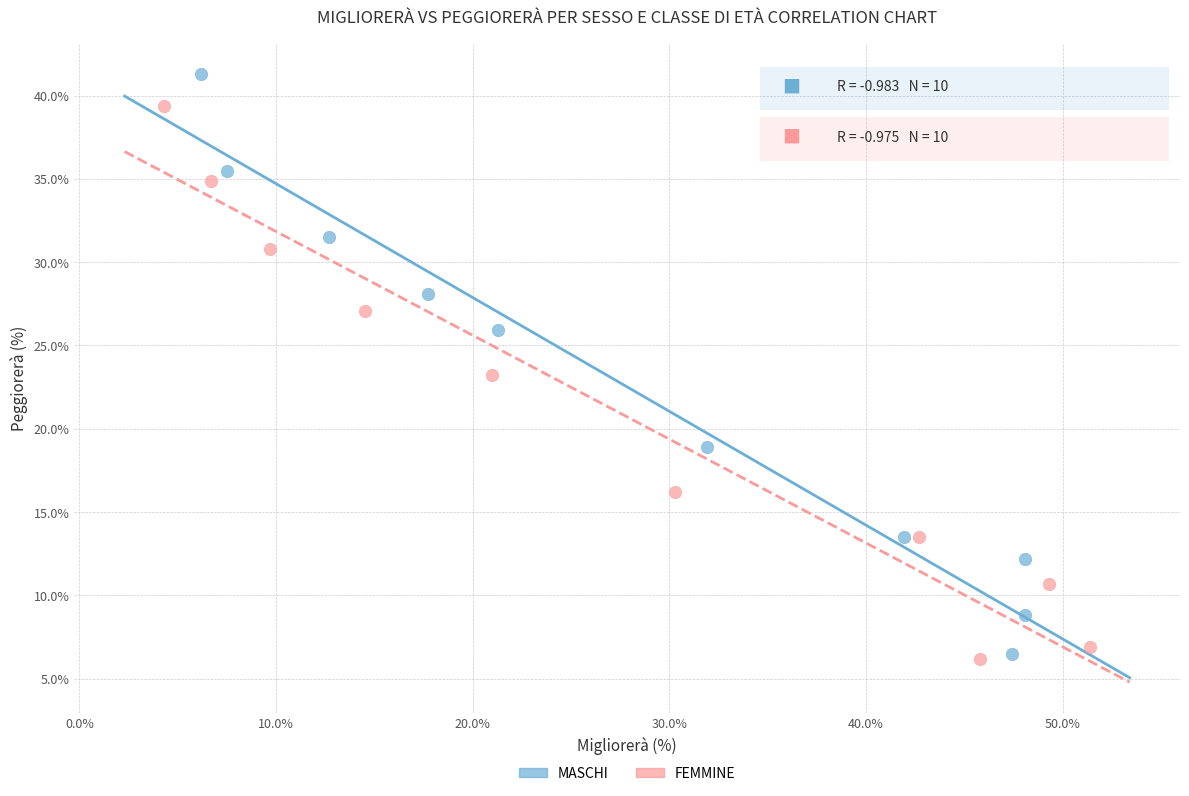

Which series has the largest Y range (max minus min)?

MASCHI